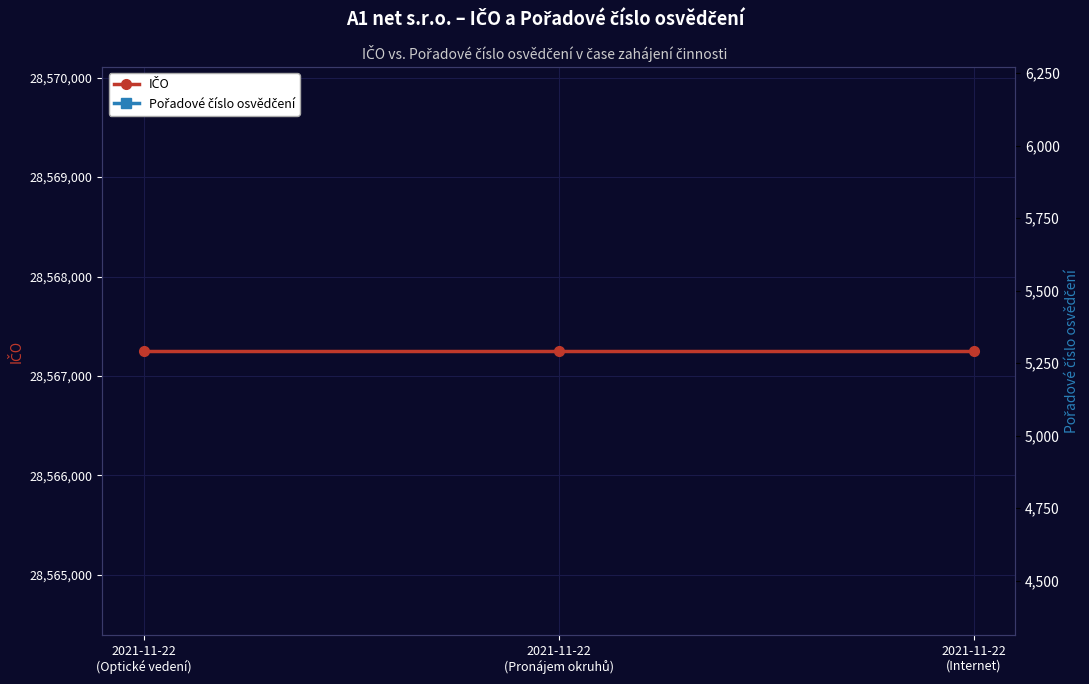

Rank the categories by Pořadové číslo osvědčení value from highest to lowest.

2021-11-22
(Optické vedení), 2021-11-22
(Pronájem okruhů), 2021-11-22
(Internet)